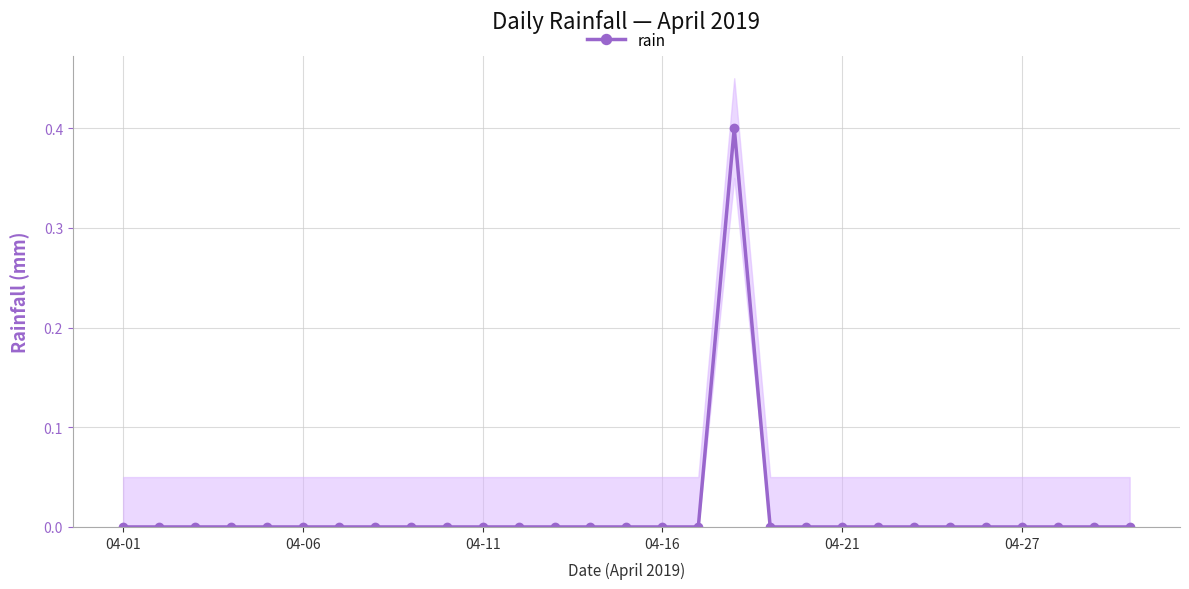

The rain series shows 0.0 at 04-21. True or false?

True